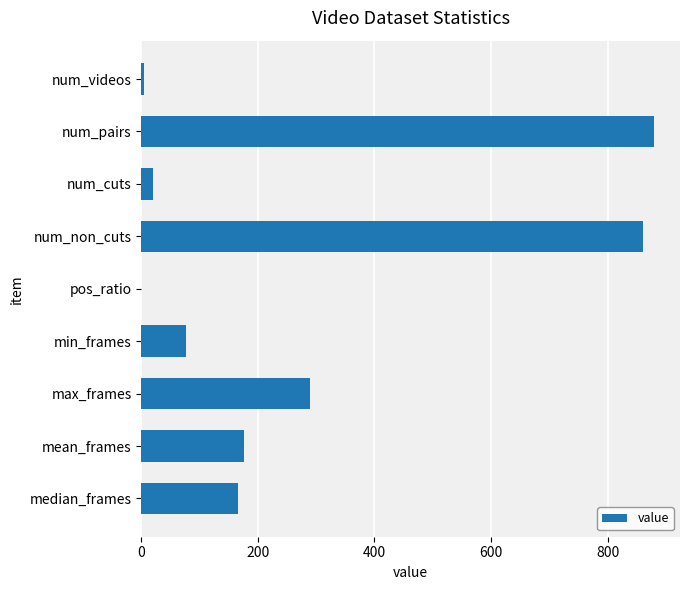

What is the sum of all values?

2475.0